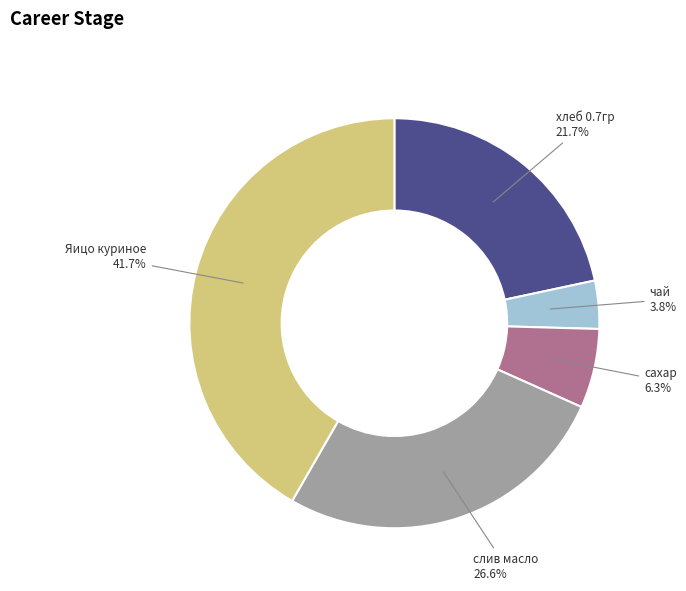

Which category has the smallest portion of the pie?

чай